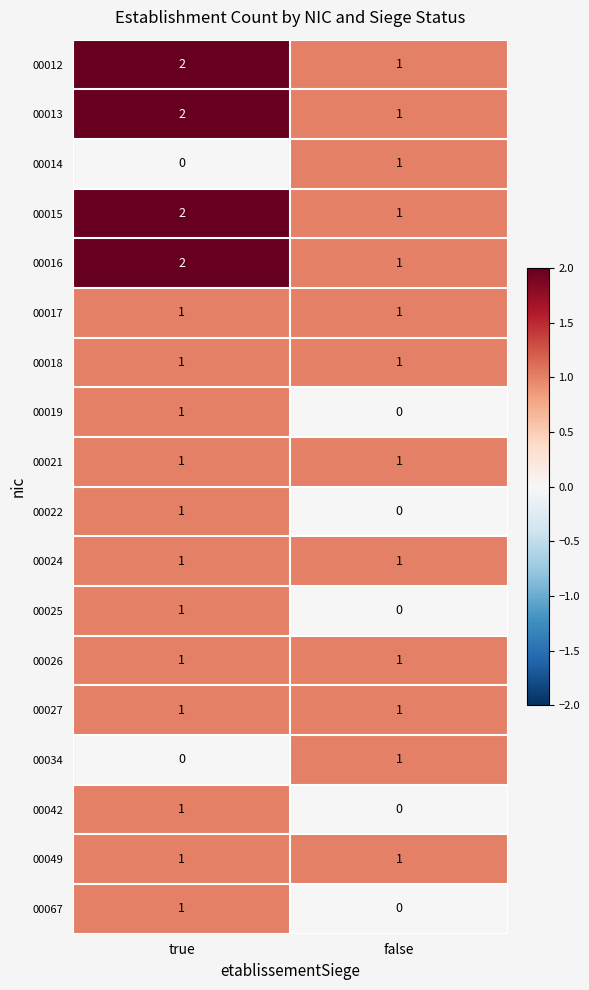

What is the total value across all series at false?

13